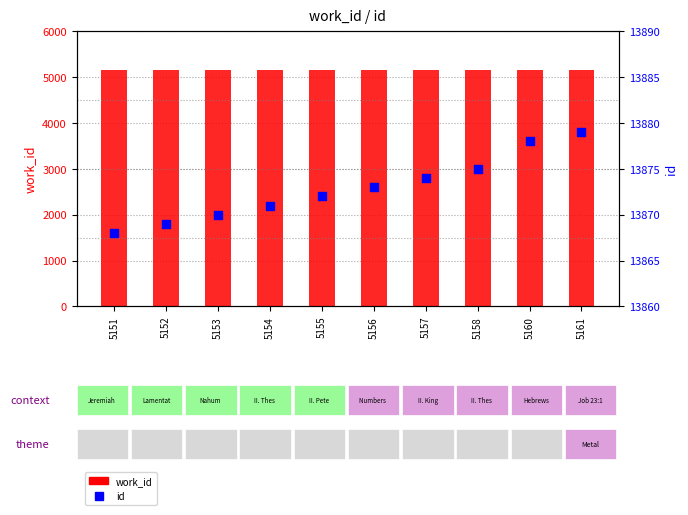

Which series reaches the maximum Y coordinate?

id